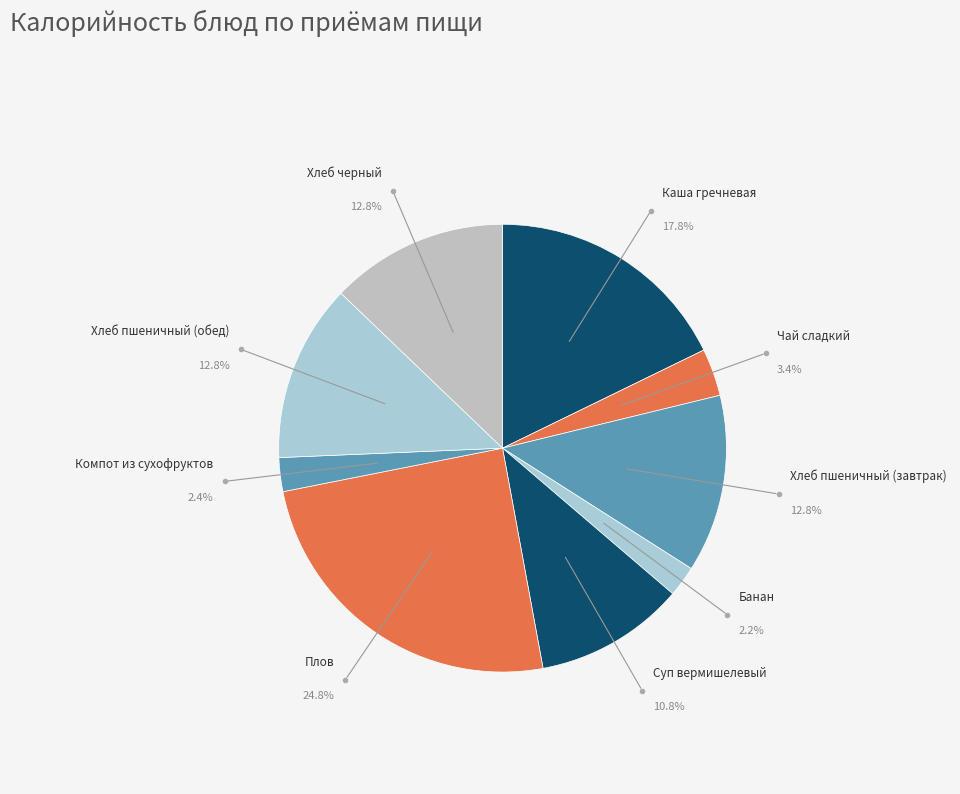

Count the number of slices in the pie.

9